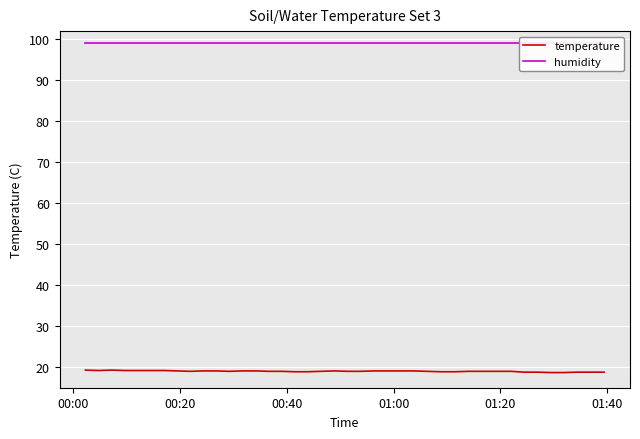

What are all the series names shown in the legend?

temperature, humidity